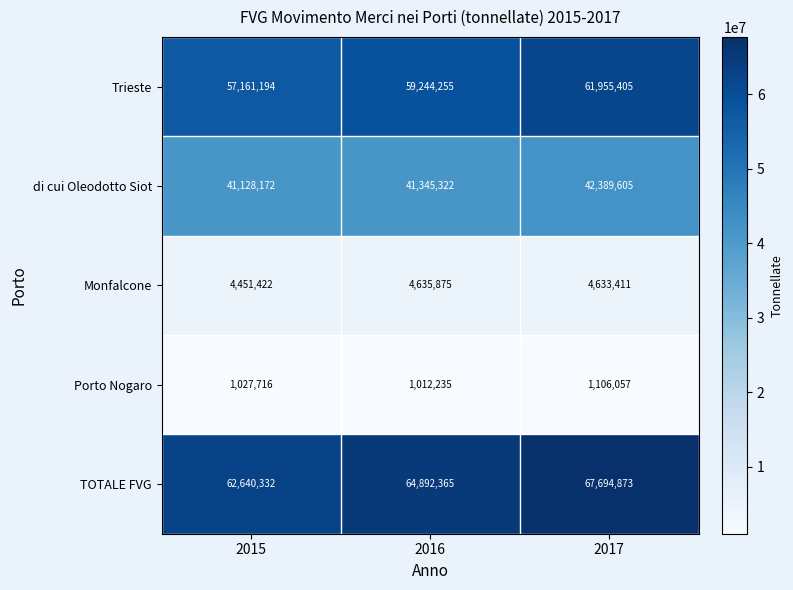

Reading right to left, extract all data points from this chart.

Trieste: 61955405	59244255	57161194
di cui Oleodotto Siot: 42389605	41345322	41128172
Monfalcone: 4633411	4635875	4451422
Porto Nogaro: 1106057	1012235	1027716
TOTALE FVG: 67694873	64892365	62640332